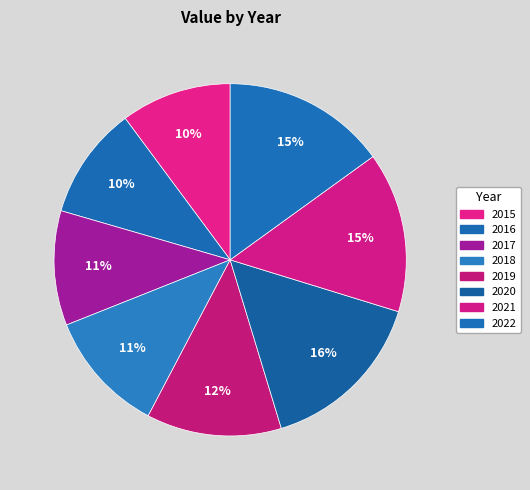

Between 2021 and 2015, which is larger?

2021